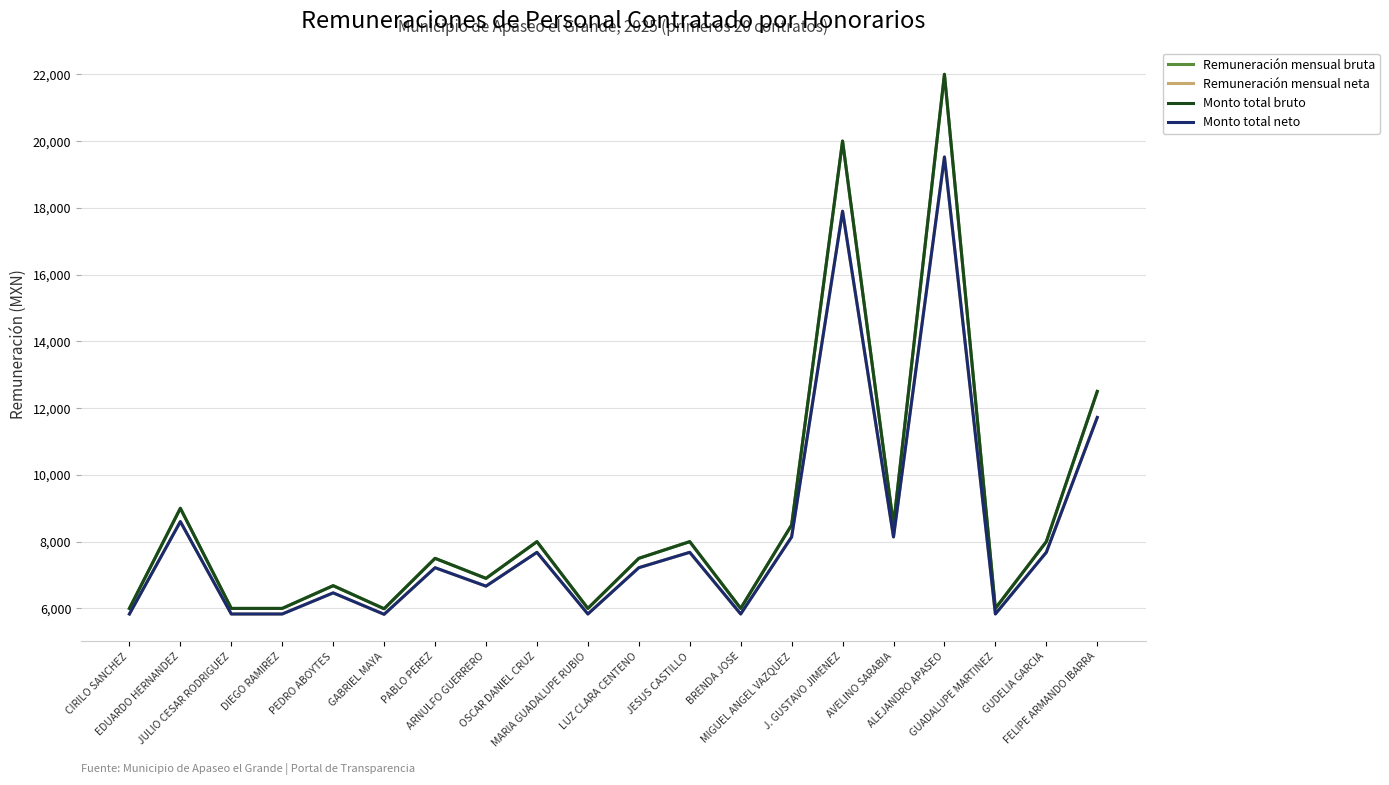

Reading left to right, extract all data points from this chart.

Remuneración mensual bruta: CIRILO SANCHEZ=6000.0	EDUARDO HERNANDEZ=9000.0	JULIO CESAR RODRIGUEZ=6000.0	DIEGO RAMIREZ=6000.0	PEDRO ABOYTES=6681.0	GABRIEL MAYA=5990.0	PABLO PEREZ=7500.0	ARNULFO GUERRERO=6900.0	OSCAR DANIEL CRUZ=8000.0	MARIA GUADALUPE RUBIO=6000.0	LUZ CLARA CENTENO=7500.0	JESUS CASTILLO=8000.0	BRENDA JOSE=6000.0	MIGUEL ANGEL VAZQUEZ=8500.0	J. GUSTAVO JIMENEZ=20000.0	AVELINO SARABIA=8500.0	ALEJANDRO APASEO=22000.0	GUADALUPE MARTINEZ=6000.0	GUDELIA GARCIA=8000.0	FELIPE ARMANDO IBARRA=12500.0
Remuneración mensual neta: CIRILO SANCHEZ=5832.8	EDUARDO HERNANDEZ=8601.1	JULIO CESAR RODRIGUEZ=5832.8	DIEGO RAMIREZ=5832.8	PEDRO ABOYTES=6465.5	GABRIEL MAYA=5823.4	PABLO PEREZ=7219.8	ARNULFO GUERRERO=6667.2	OSCAR DANIEL CRUZ=7680.2	MARIA GUADALUPE RUBIO=5832.8	LUZ CLARA CENTENO=7219.8	JESUS CASTILLO=7680.2	BRENDA JOSE=5832.8	MIGUEL ANGEL VAZQUEZ=8140.7	J. GUSTAVO JIMENEZ=17898.4	AVELINO SARABIA=8140.7	ALEJANDRO APASEO=19523.6	GUADALUPE MARTINEZ=5832.8	GUDELIA GARCIA=7680.2	FELIPE ARMANDO IBARRA=11719.7
Monto total bruto: CIRILO SANCHEZ=6000.0	EDUARDO HERNANDEZ=9000.0	JULIO CESAR RODRIGUEZ=6000.0	DIEGO RAMIREZ=6000.0	PEDRO ABOYTES=6681.0	GABRIEL MAYA=5990.0	PABLO PEREZ=7500.0	ARNULFO GUERRERO=6900.0	OSCAR DANIEL CRUZ=8000.0	MARIA GUADALUPE RUBIO=6000.0	LUZ CLARA CENTENO=7500.0	JESUS CASTILLO=8000.0	BRENDA JOSE=6000.0	MIGUEL ANGEL VAZQUEZ=8500.0	J. GUSTAVO JIMENEZ=20000.0	AVELINO SARABIA=8500.0	ALEJANDRO APASEO=22000.0	GUADALUPE MARTINEZ=6000.0	GUDELIA GARCIA=8000.0	FELIPE ARMANDO IBARRA=12500.0
Monto total neto: CIRILO SANCHEZ=5832.8	EDUARDO HERNANDEZ=8601.1	JULIO CESAR RODRIGUEZ=5832.8	DIEGO RAMIREZ=5832.8	PEDRO ABOYTES=6465.5	GABRIEL MAYA=5823.4	PABLO PEREZ=7219.8	ARNULFO GUERRERO=6667.2	OSCAR DANIEL CRUZ=7680.2	MARIA GUADALUPE RUBIO=5832.8	LUZ CLARA CENTENO=7219.8	JESUS CASTILLO=7680.2	BRENDA JOSE=5832.8	MIGUEL ANGEL VAZQUEZ=8140.7	J. GUSTAVO JIMENEZ=17898.4	AVELINO SARABIA=8140.7	ALEJANDRO APASEO=19523.6	GUADALUPE MARTINEZ=5832.8	GUDELIA GARCIA=7680.2	FELIPE ARMANDO IBARRA=11719.7